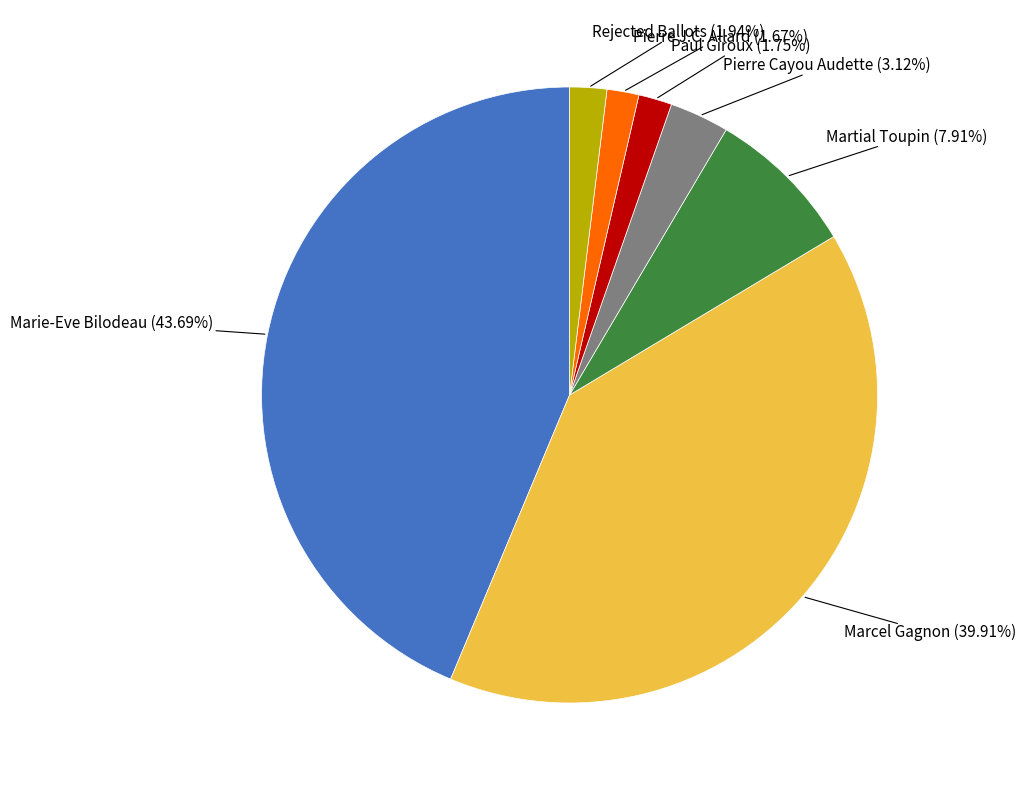

To the nearest percent, what is the difference between the Pierre Cayou Audette and Martial Toupin slice percentages?

5%